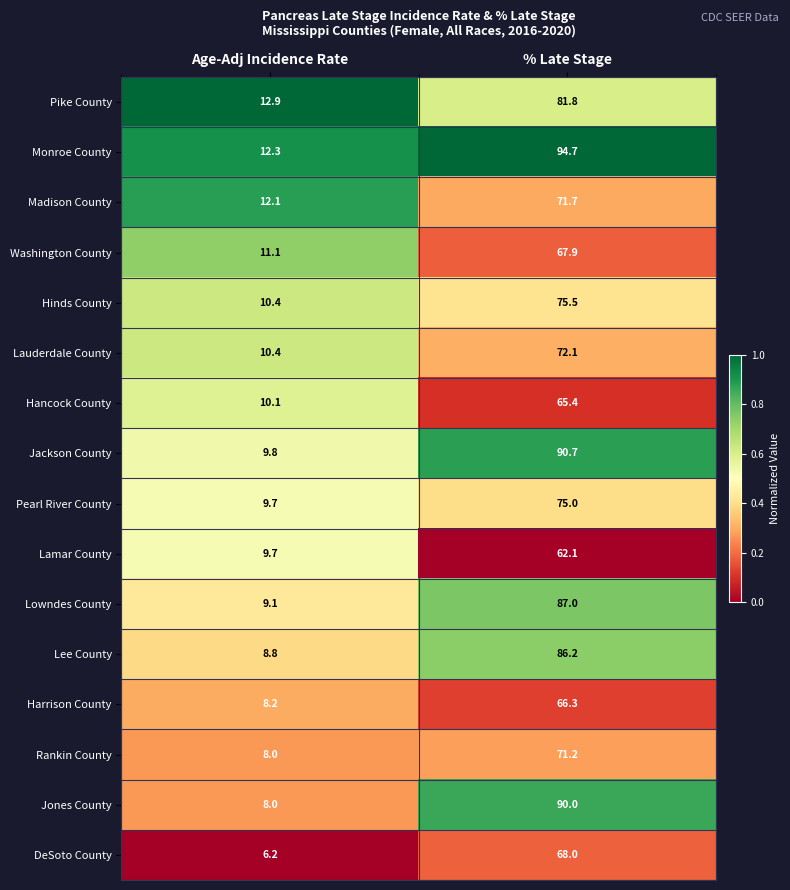

At which category is the sum across all series the highest?

% Late Stage